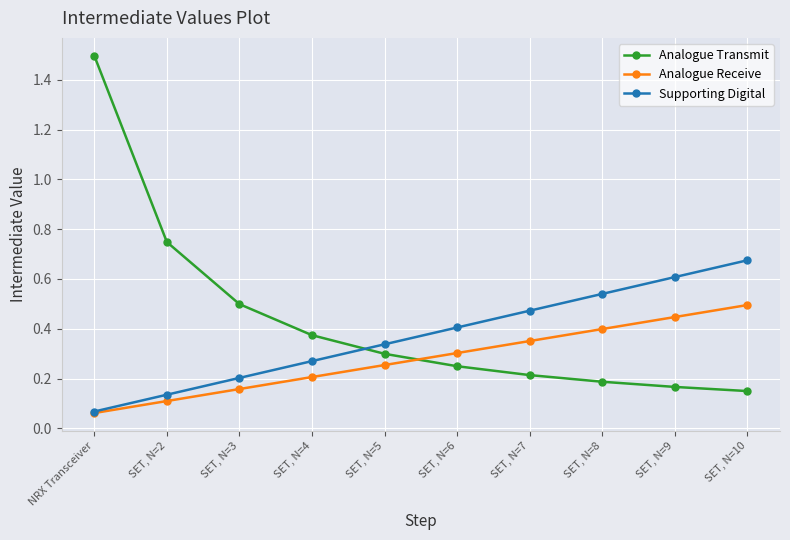

True or false: Analogue Receive has more than 0 points higher than both neighbors.

False